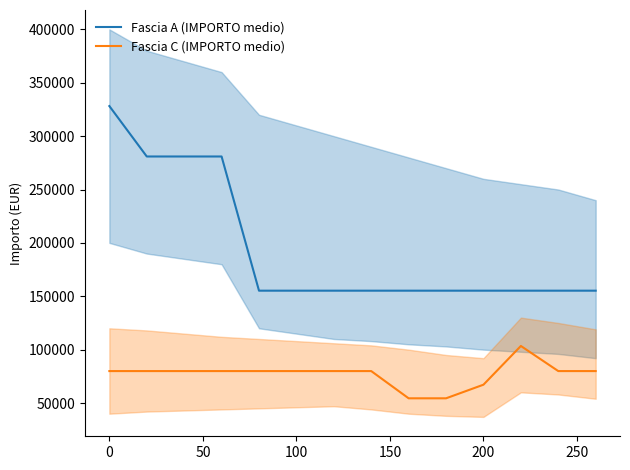

Which series has the largest range (max minus min)?

Fascia A (IMPORTO medio)